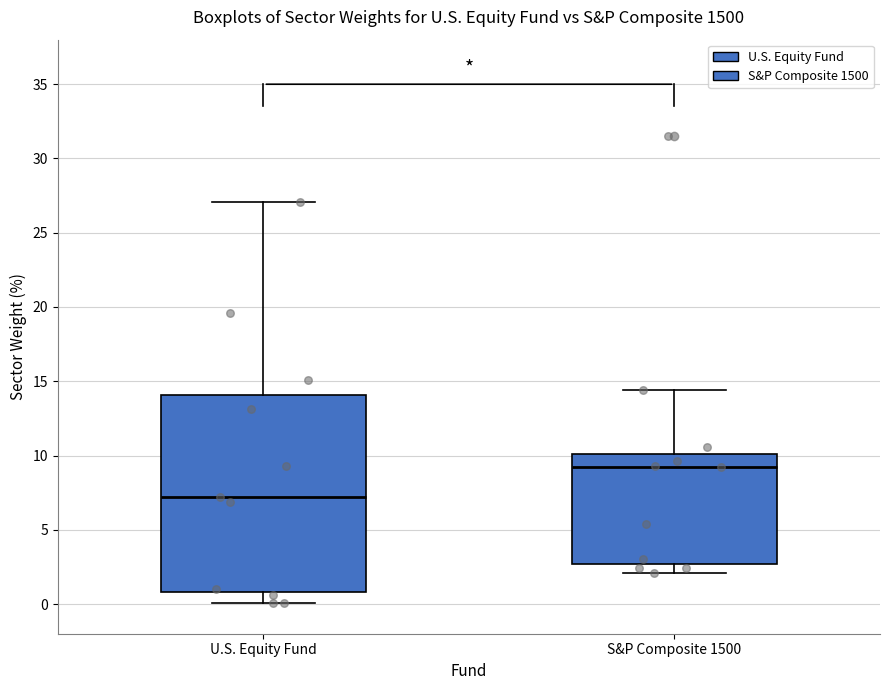

Reading left to right, read every box against the y-axis: the position of its median line, the range the box covers, and the ends of its whiskers. The values are not printed on the chart, so give them approximately, as read against the axis.

U.S. Equity Fund: median 7.0, box 1.0 to 14.0, whiskers 0.0 to 27.0
S&P Composite 1500: median 9.0, box 2.5 to 10.0, whiskers 2.0 to 14.5